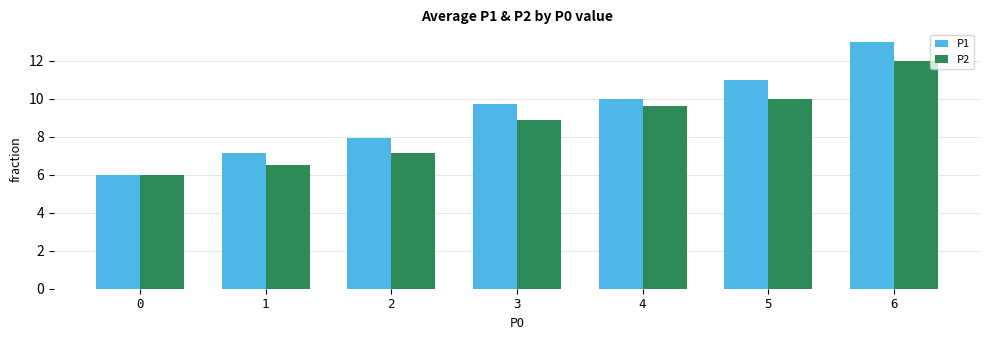

Which series changed the most between 2 and 6?

P1